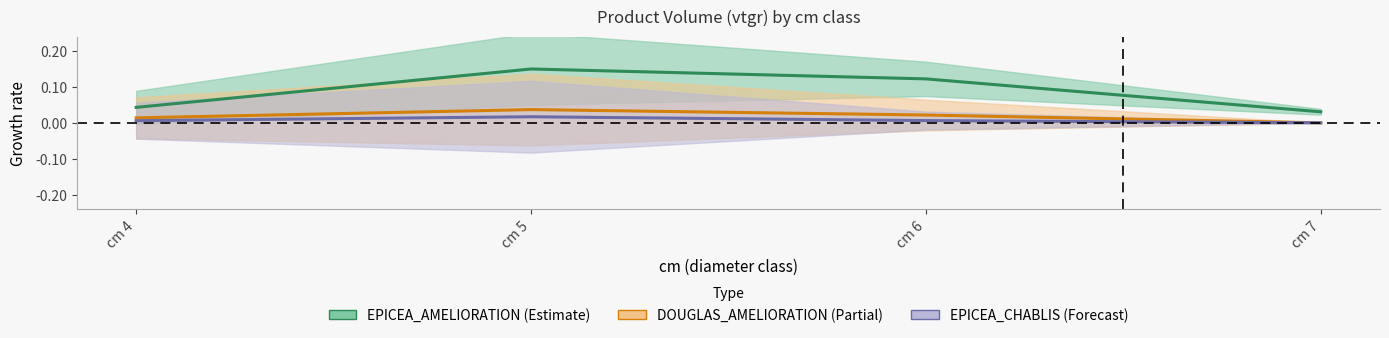

How many values in DOUGLAS_AMELIORATION are above zero?

3